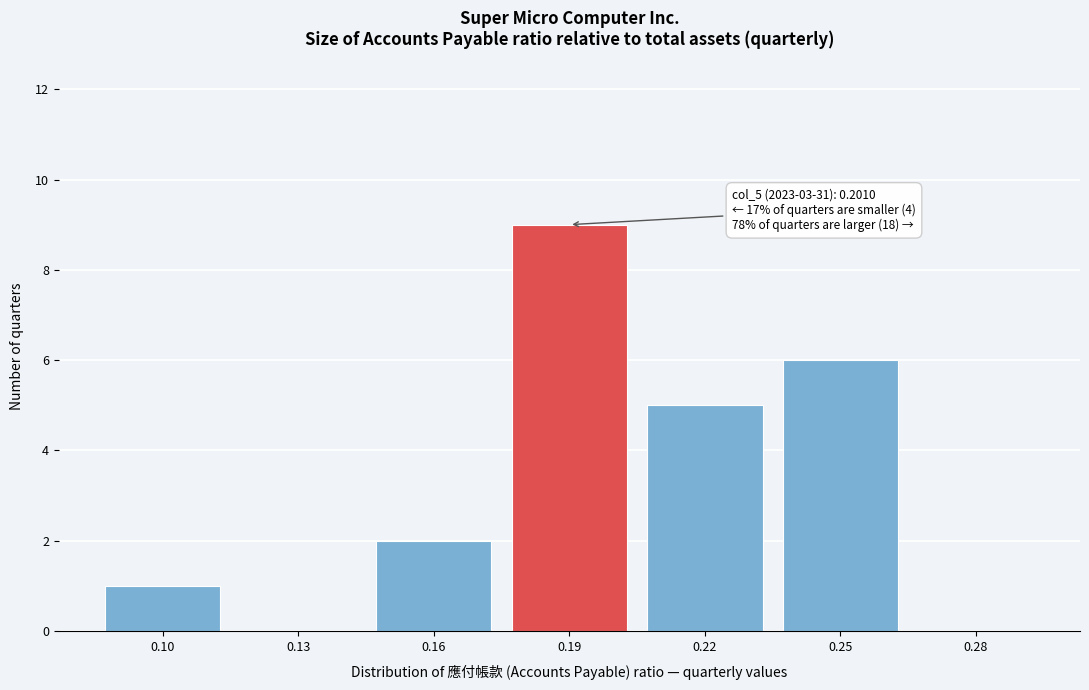

Reading right to left, list all the values displayed in this chart.

0.28=0	0.25=6	0.22=5	0.19=9	0.16=2	0.13=0	0.10=1